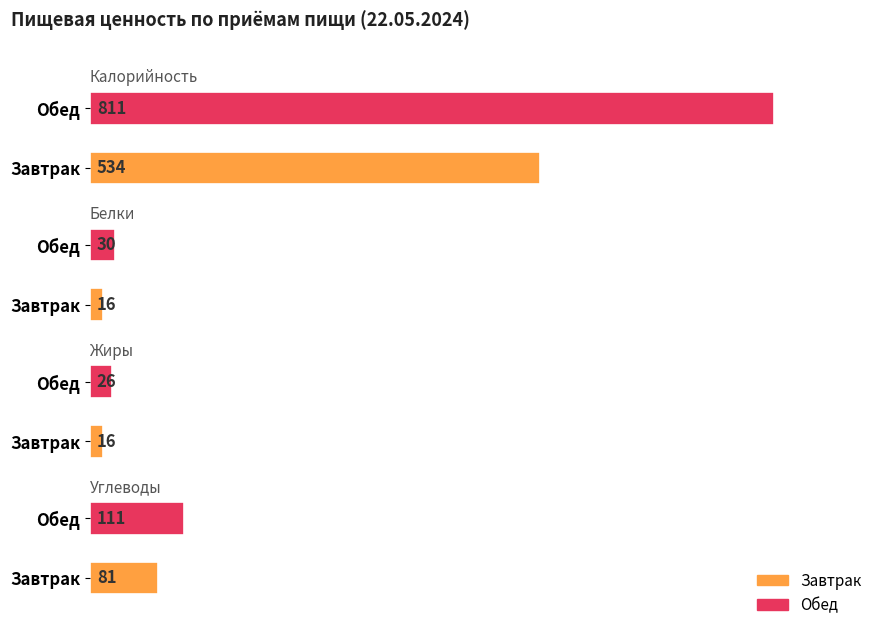

Which category has the lowest value in the Калорийность series?

Завтрак